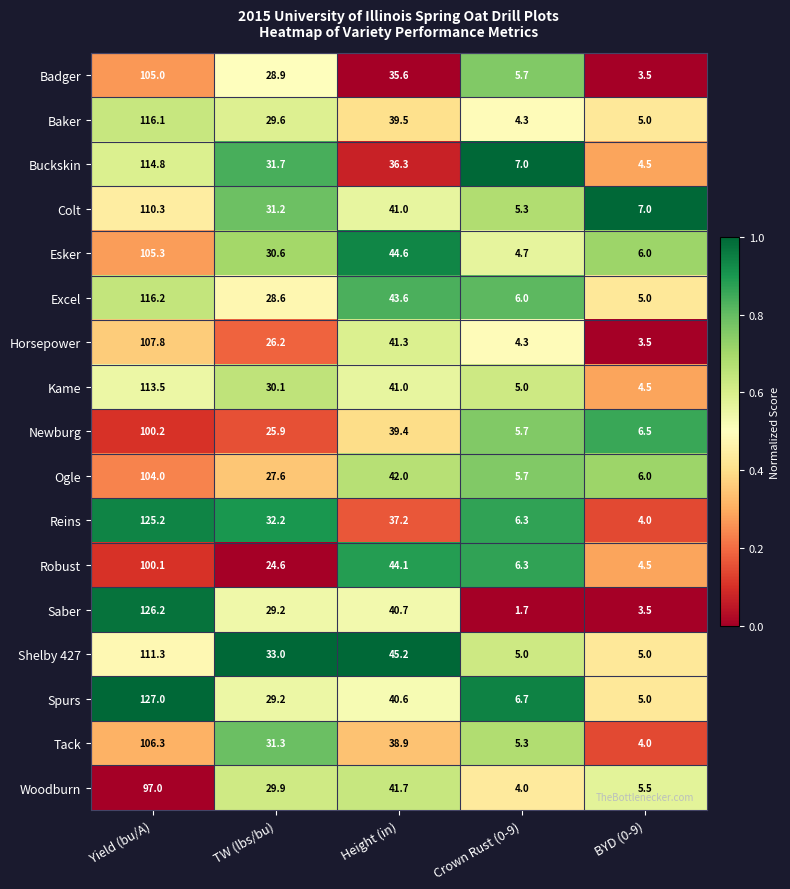

What is the difference between the maximum and minimum values in the Spurs series?

122.0